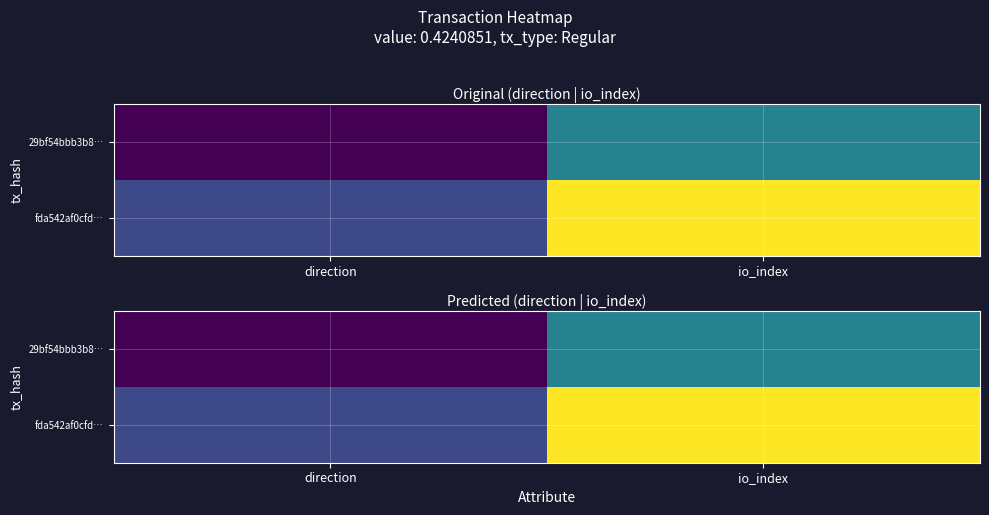

How many data points does each series have?

2